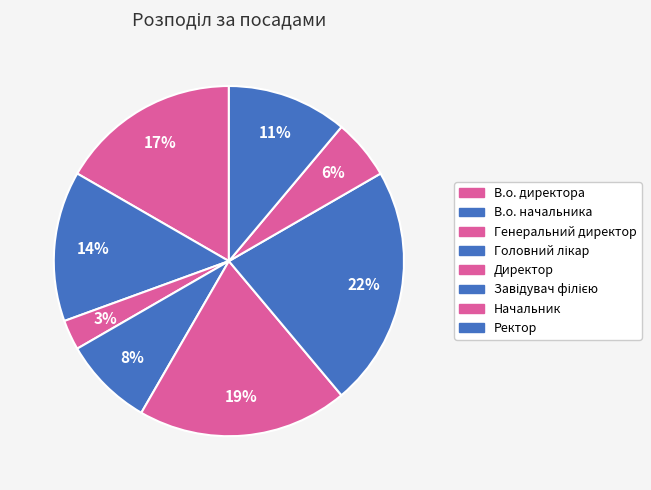

Combined, what portion of the pie is Начальник and Директор?

25.0%